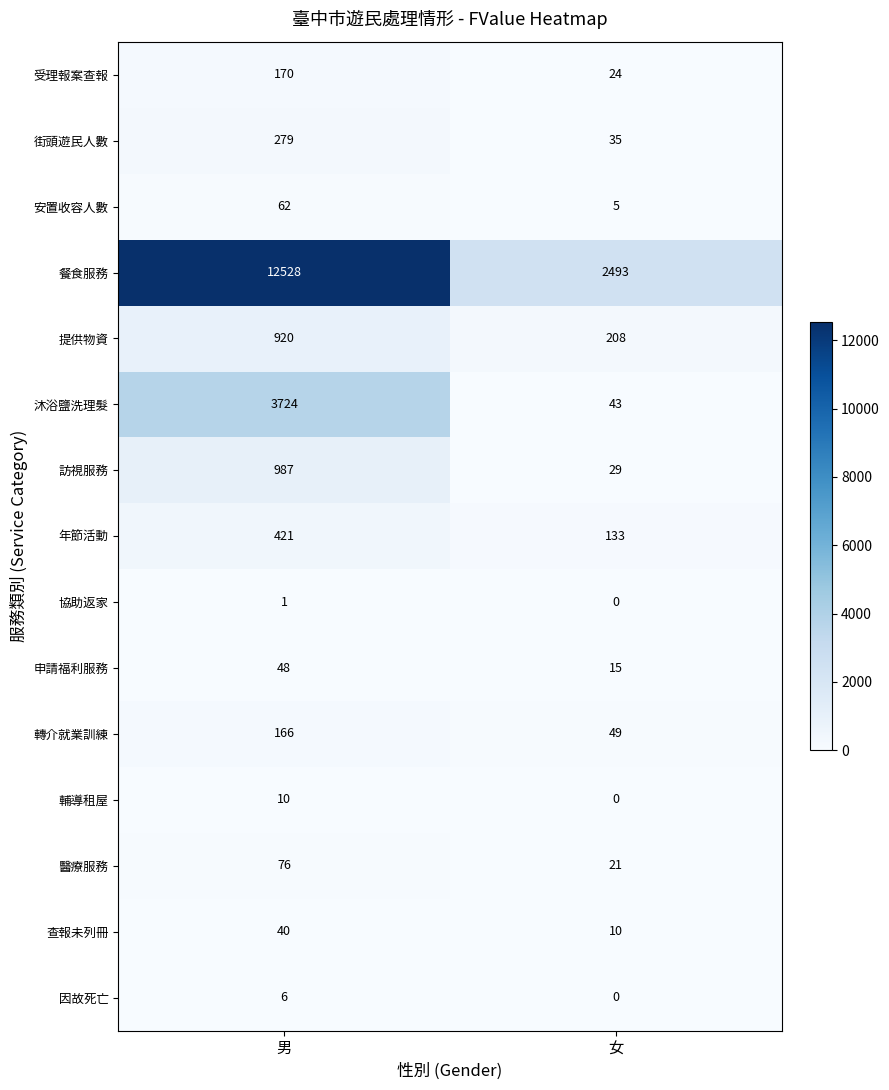

Is it true that 安置收容人數 equals 5 at 女?

True